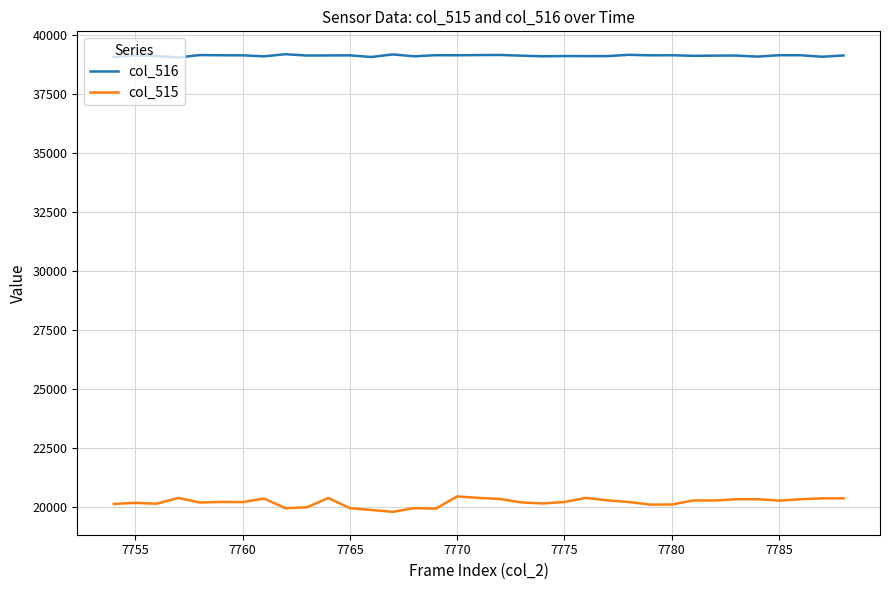

True or false: col_516 and col_515 cross at least once.

False